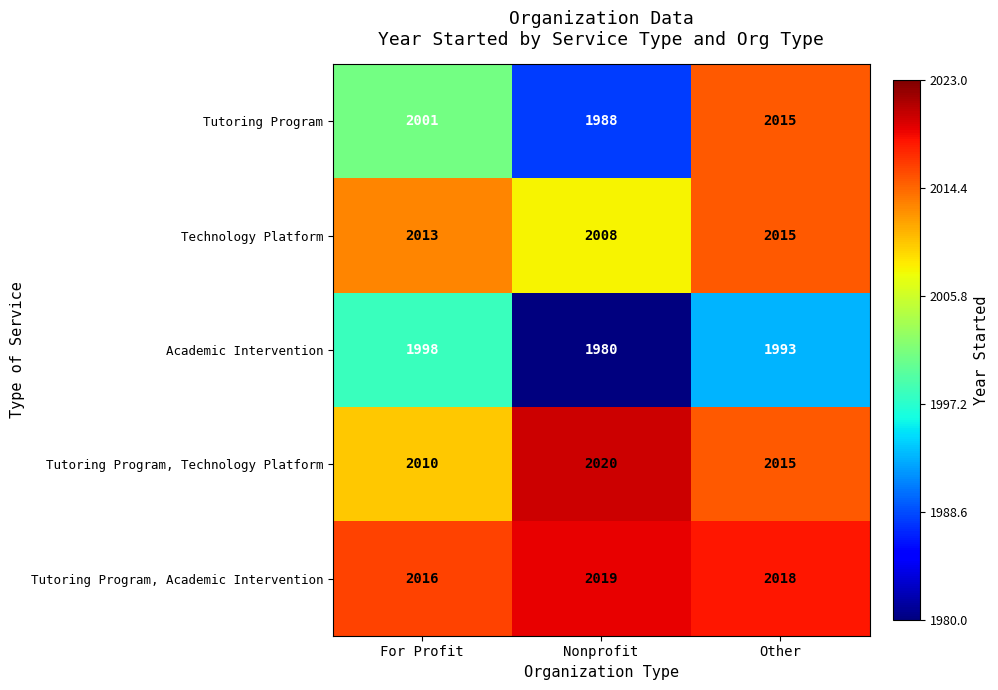

Which series has the largest total across all categories?

Tutoring Program, Academic Intervention